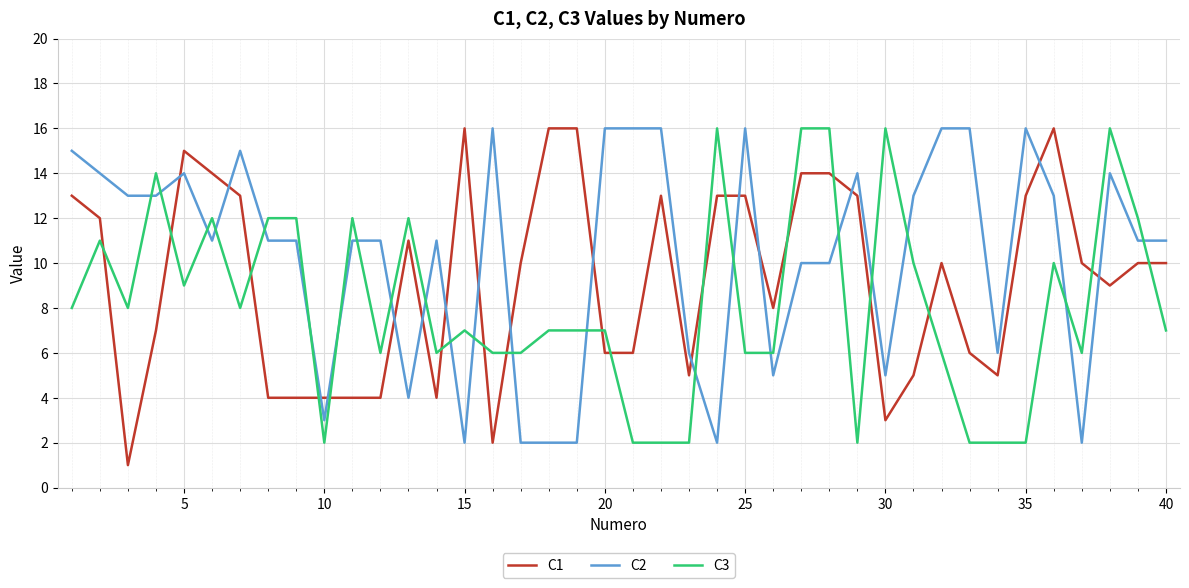

Rank the series by their average value, from lowest to highest.

C3, C1, C2